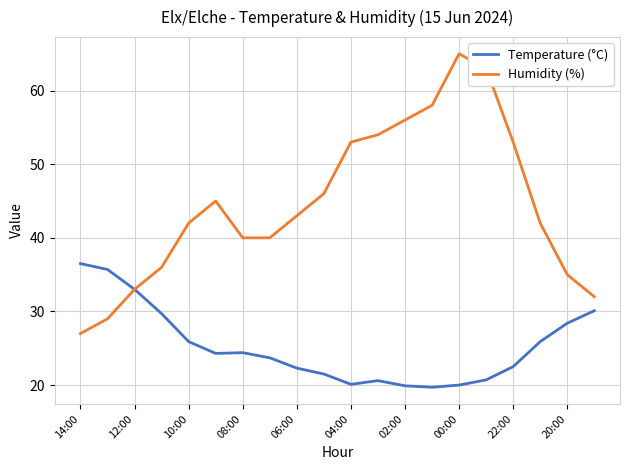

At how many categories does at least one series exceed 23?

20